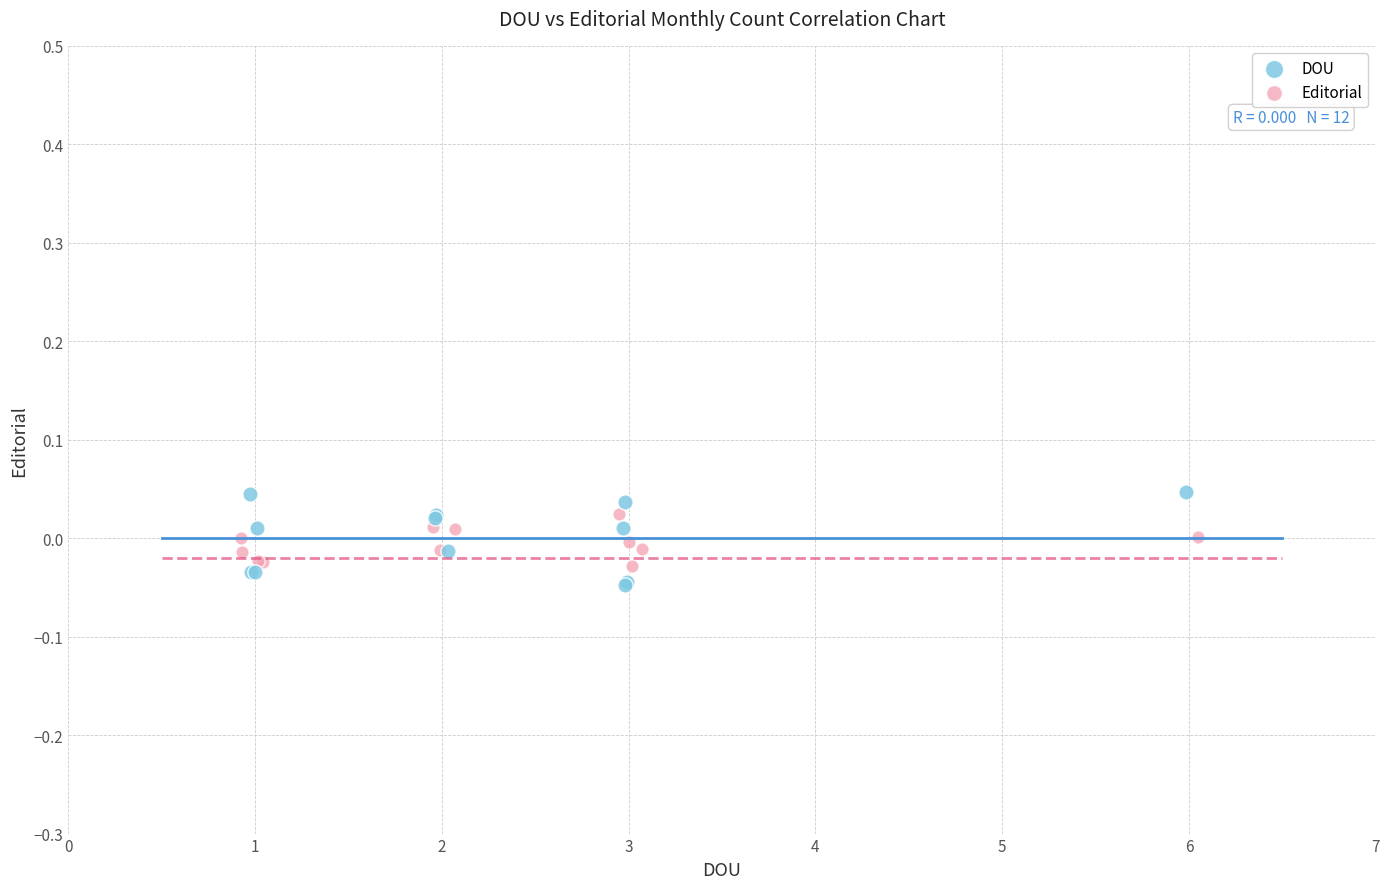

Which series has the largest Y range (max minus min)?

DOU